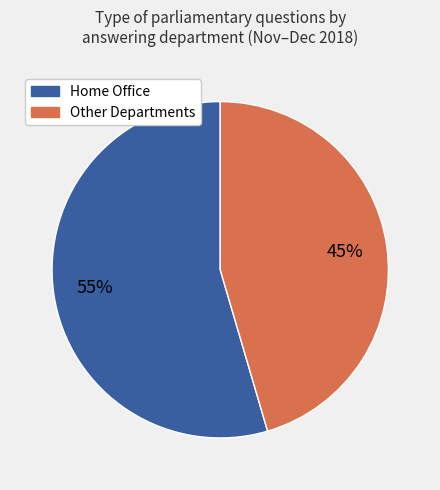

To the nearest percent, what is the average slice percentage?

50%